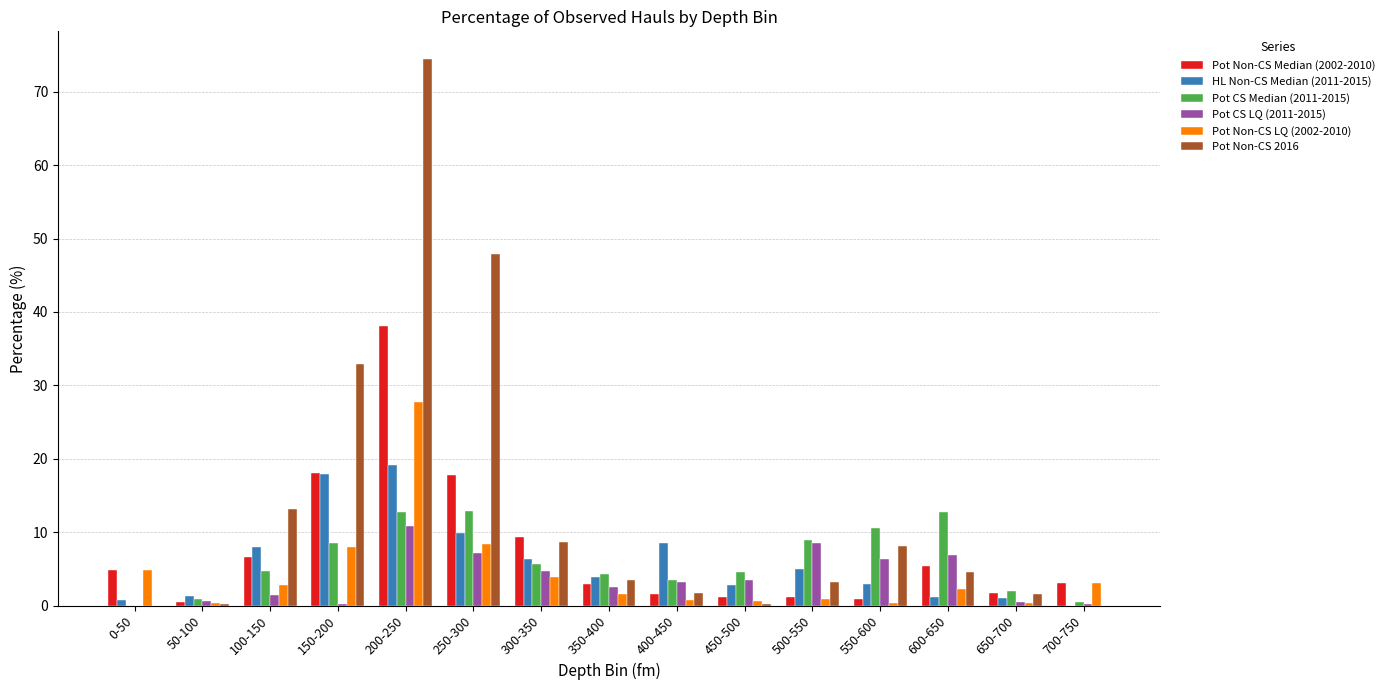

What is the sum of all Pot Non-CS LQ (2002-2010) values?

65.7